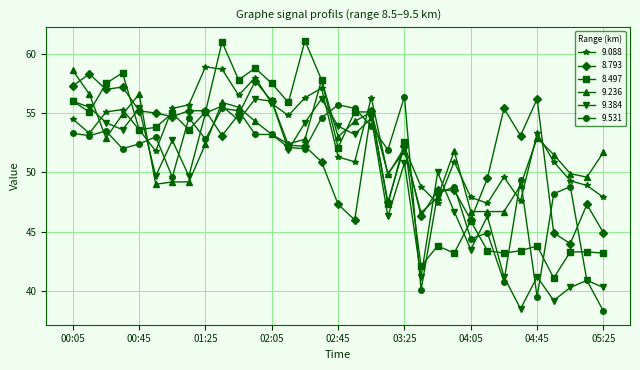

What is the smallest value displayed?

38.3